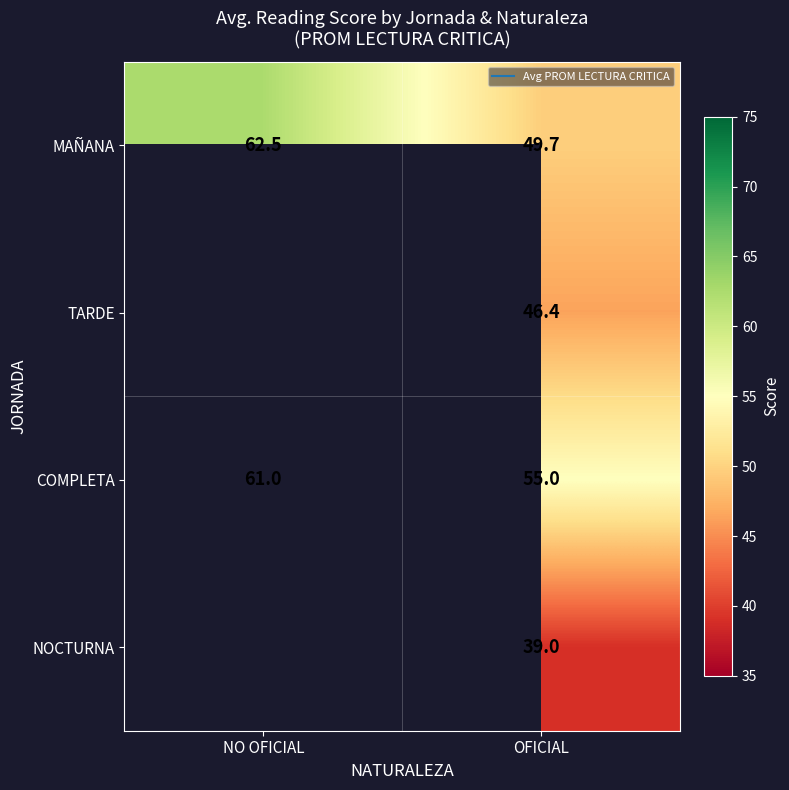

How many categories are shown in the chart?

2